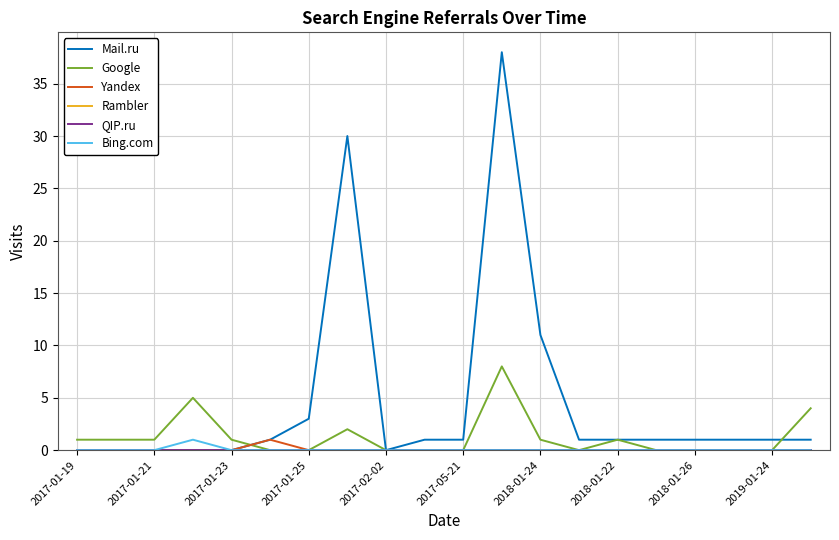

Does the chart display data point markers on the line(s)?

No